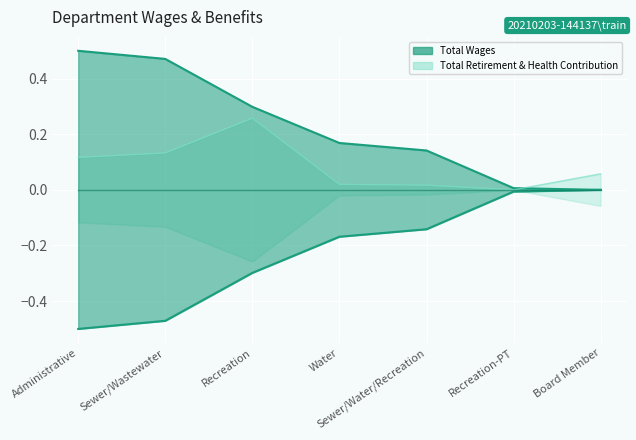

True or false: Zero line has more than 1 interior local peaks.

False